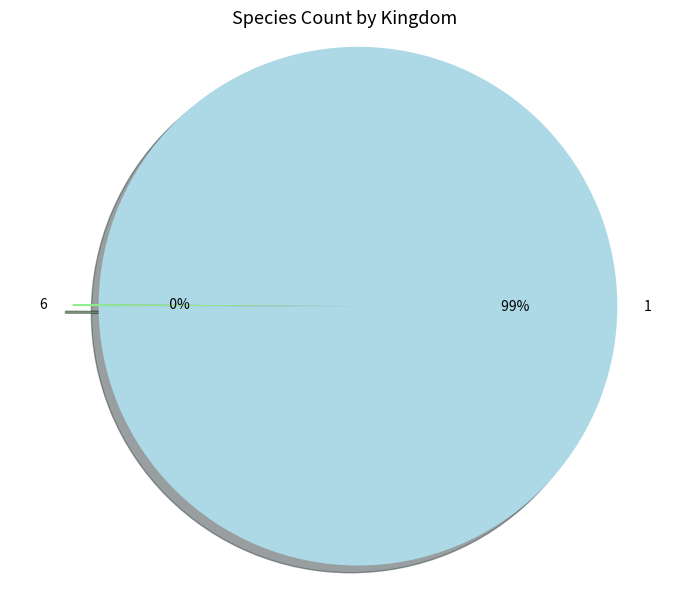

Rank the categories by value from highest to lowest.

1, 6